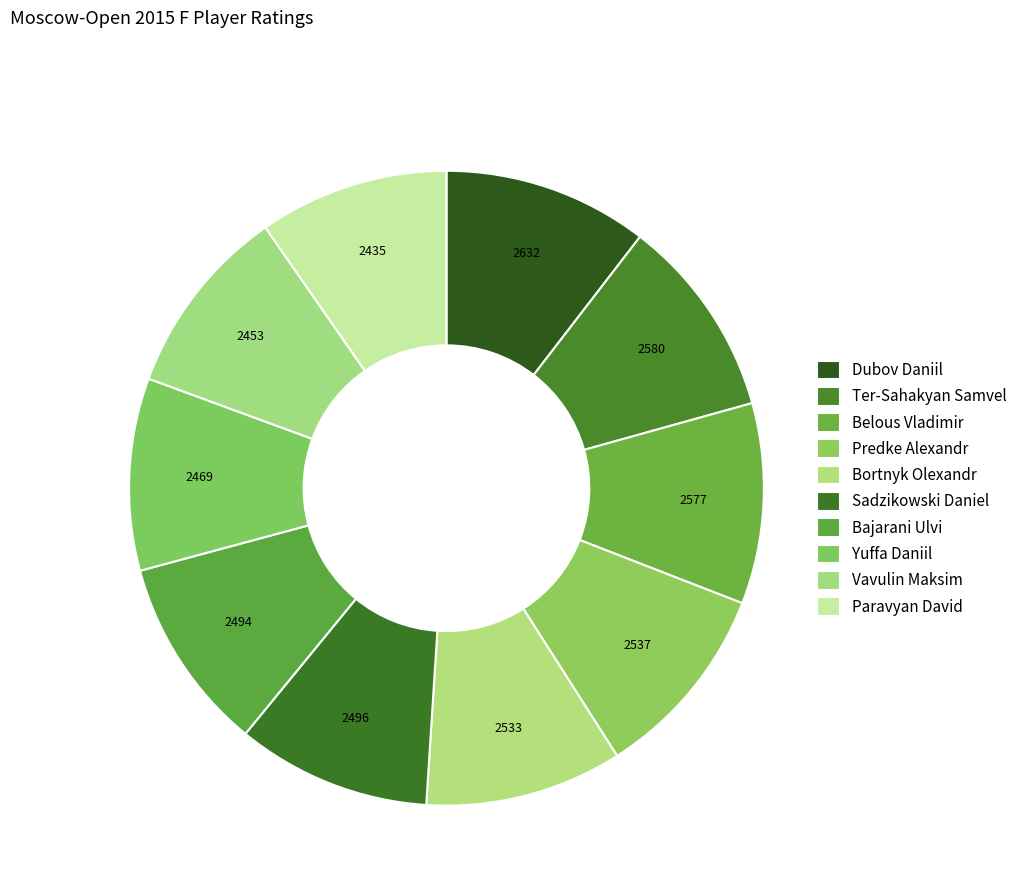

Rank the categories by value from lowest to highest.

Paravyan David, Vavulin Maksim, Yuffa Daniil, Bajarani Ulvi, Sadzikowski Daniel, Bortnyk Olexandr, Predke Alexandr, Belous Vladimir, Ter-Sahakyan Samvel, Dubov Daniil